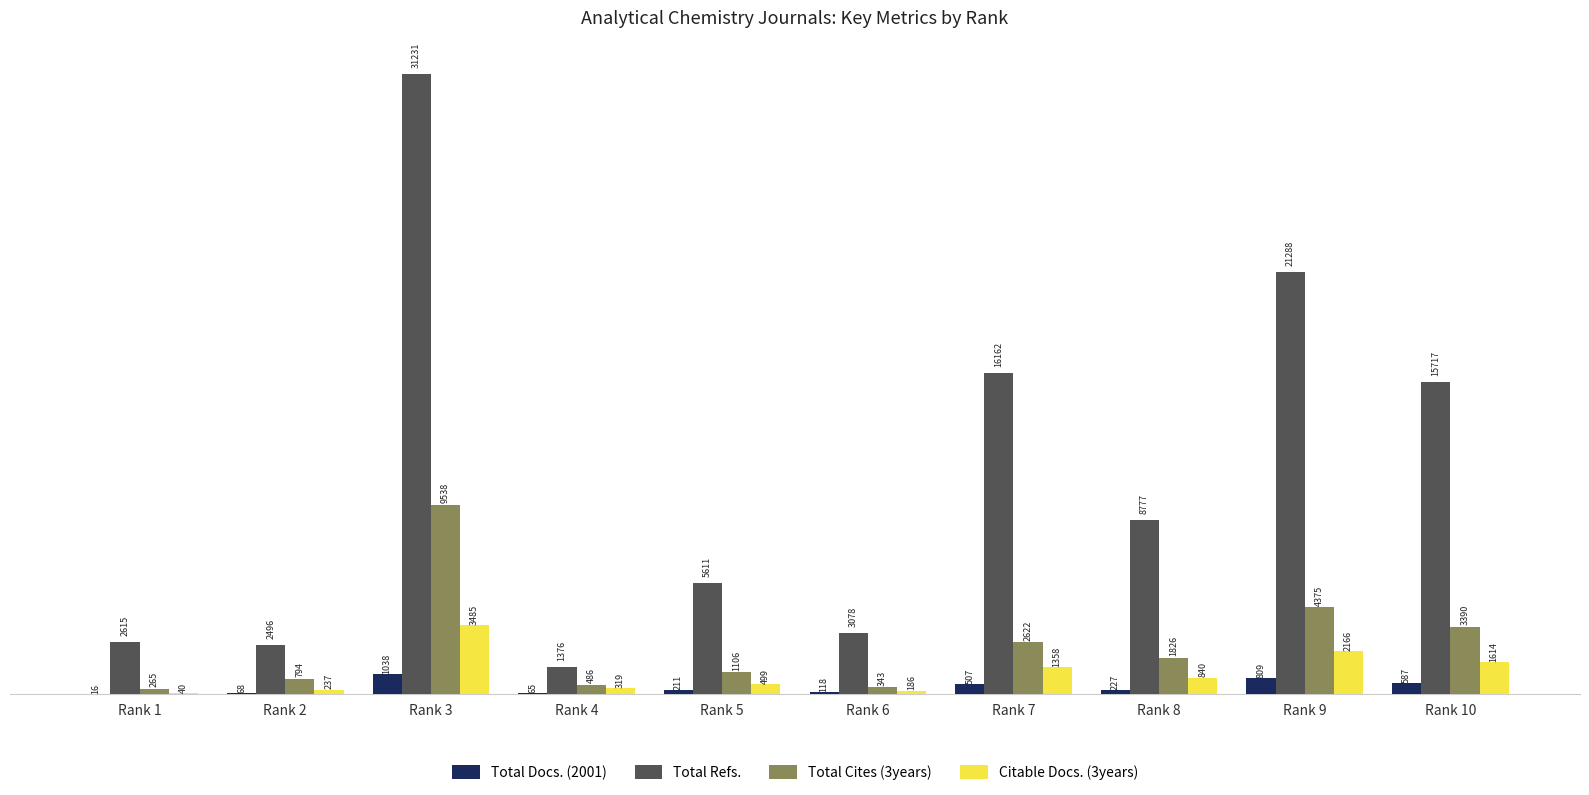

What is the sum of the Citable Docs. (3years) values at Rank 3 and Rank 8?

4325